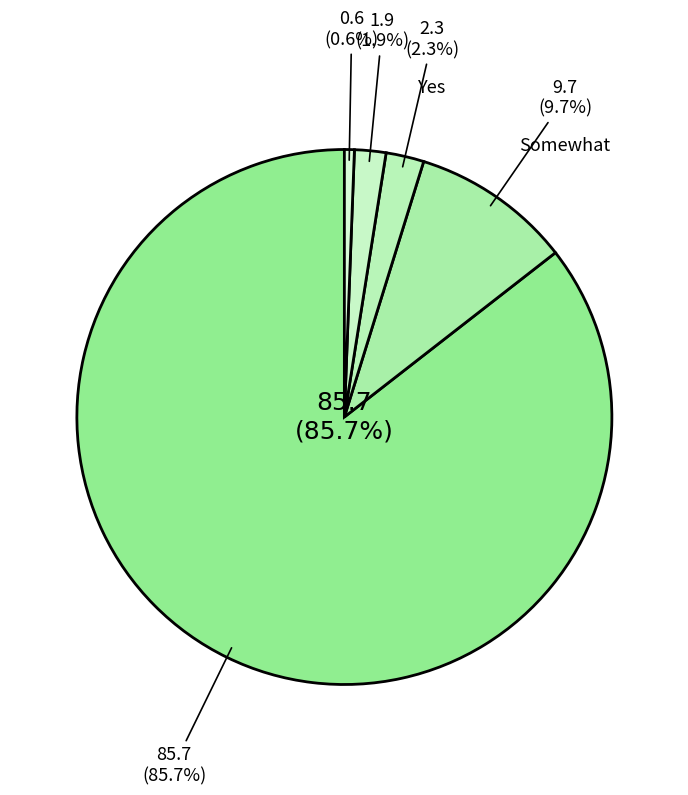

How many segments does this pie chart have?

5